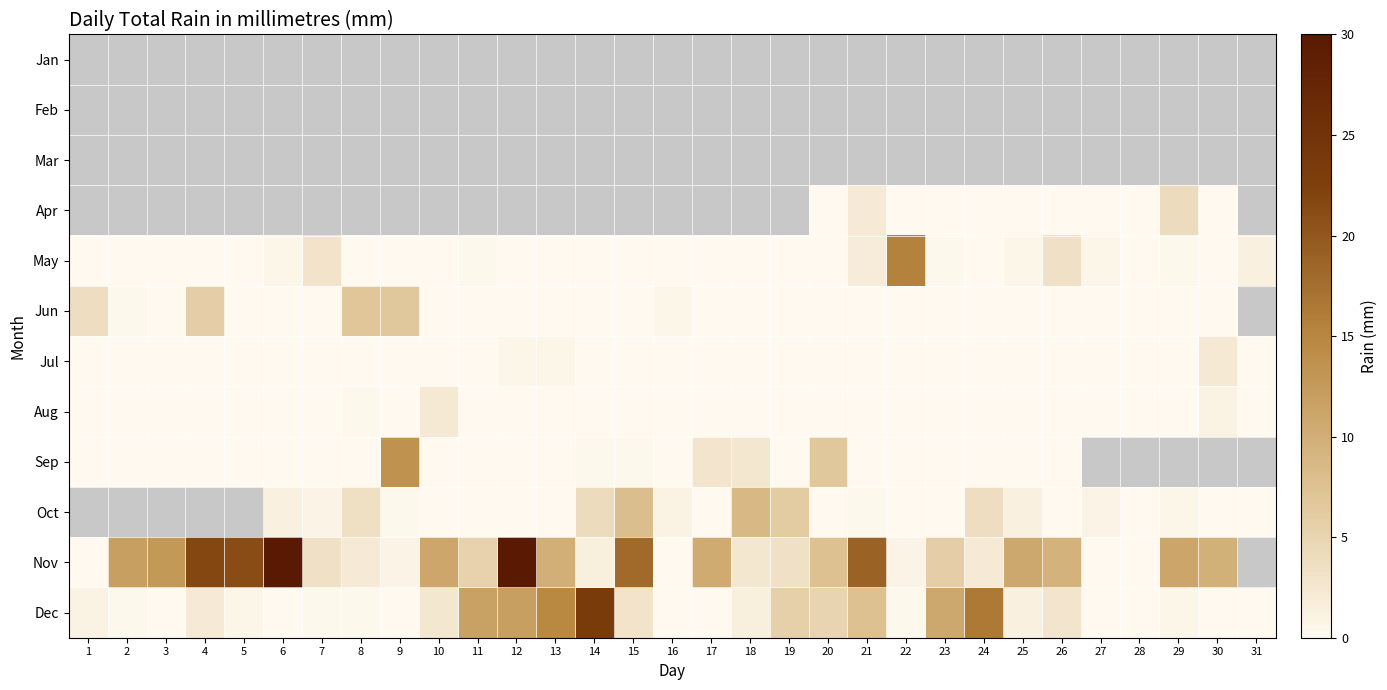

List the labels in order of Aug value, smallest first.

1, 2, 3, 4, 5, 6, 7, 9, 11, 12, 13, 14, 15, 16, 17, 18, 19, 20, 21, 22, 23, 24, 25, 26, 27, 28, 29, 31, 8, 30, 10